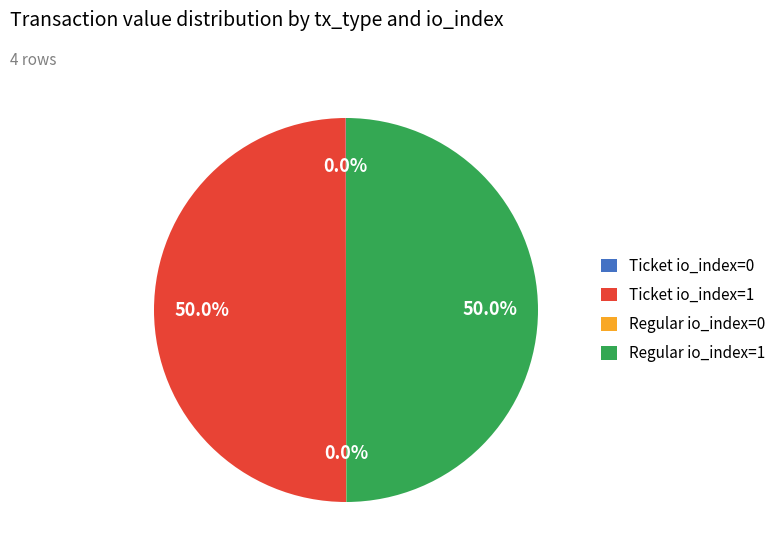

Do Regular io_index=1 and Ticket io_index=1 together represent more than half of the pie?

Yes